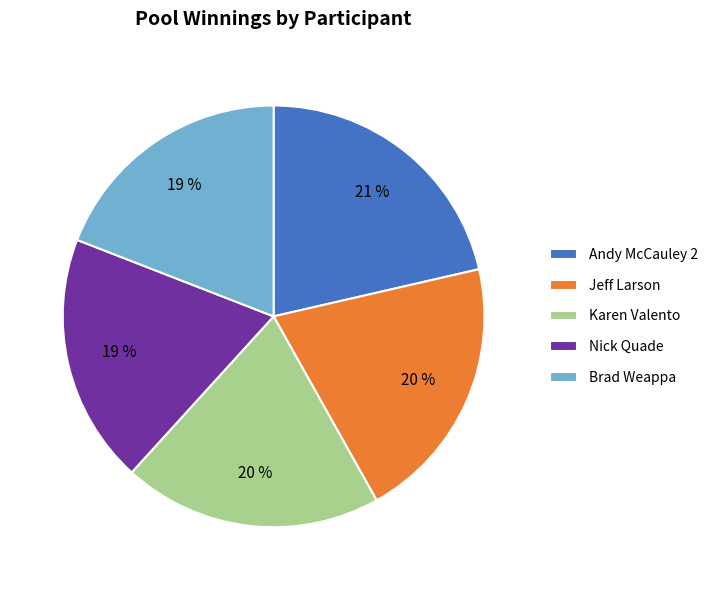

To the nearest percent, what percentage of the pie is Jeff Larson?

20%